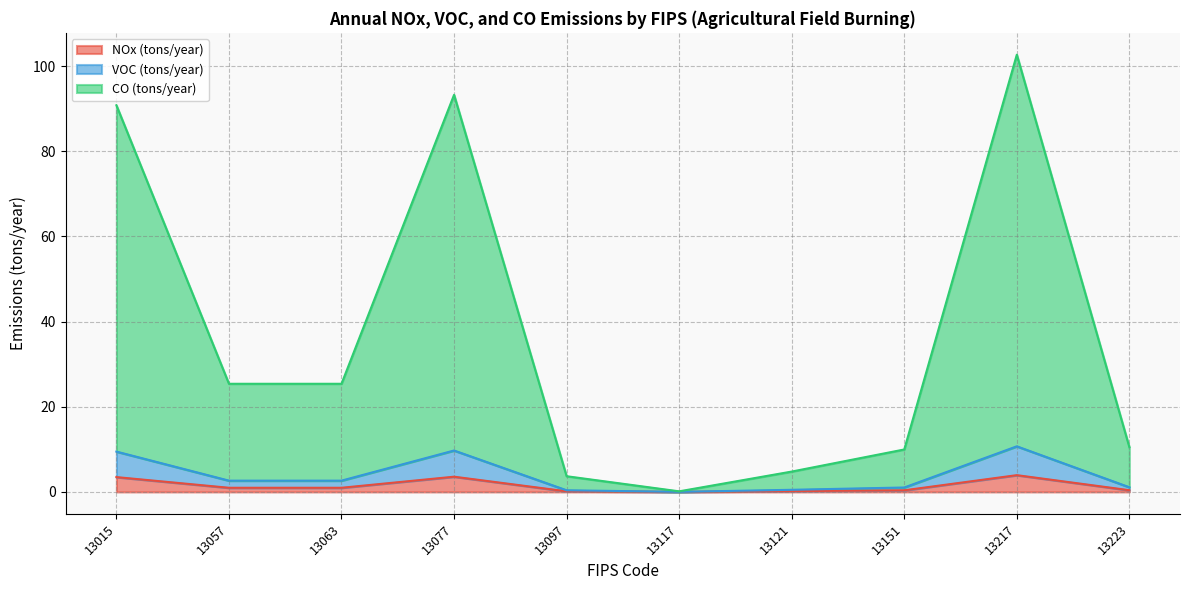

True or false: NOx (tons/year) and VOC (tons/year) intersect in this chart.

False